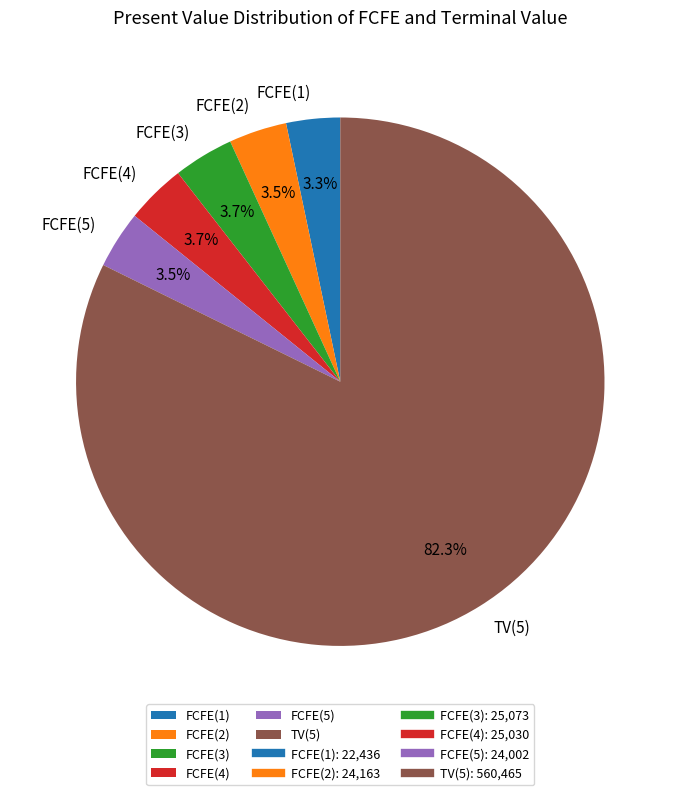

Approximately how many times larger is the value at FCFE(2) compared to FCFE(1)?

1.1